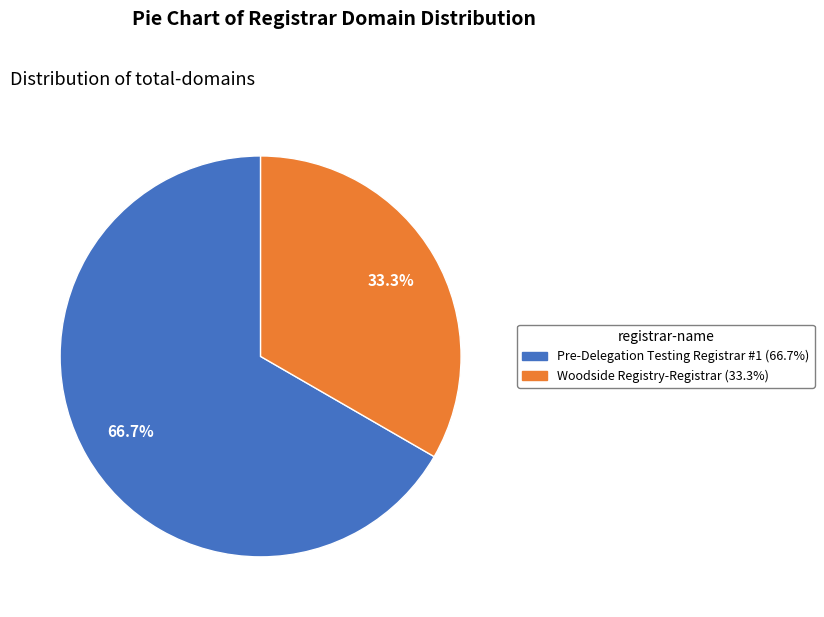

Which category has the smallest portion of the pie?

Woodside Registry-Registrar